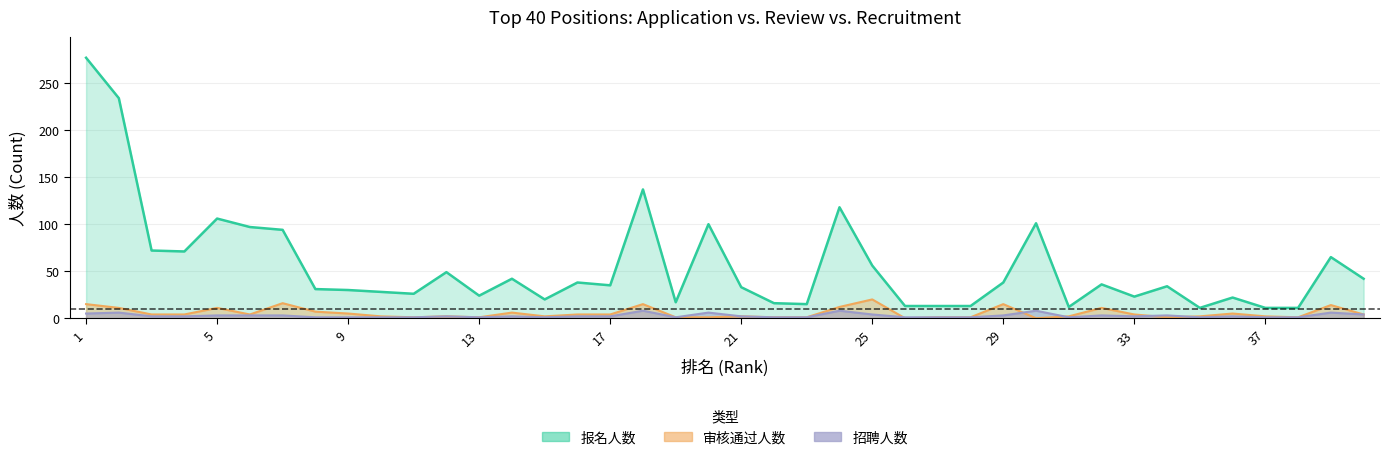

In 审核通过人数, how many points are higher than both neighbors (excluding endpoints)?

11